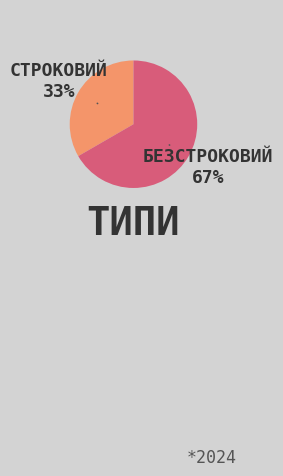

Count the number of slices in the pie.

2